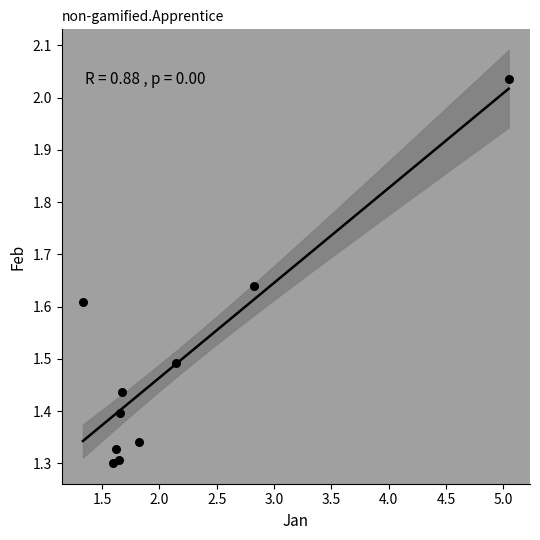

What is the range of X values (max minus min)?

3.7